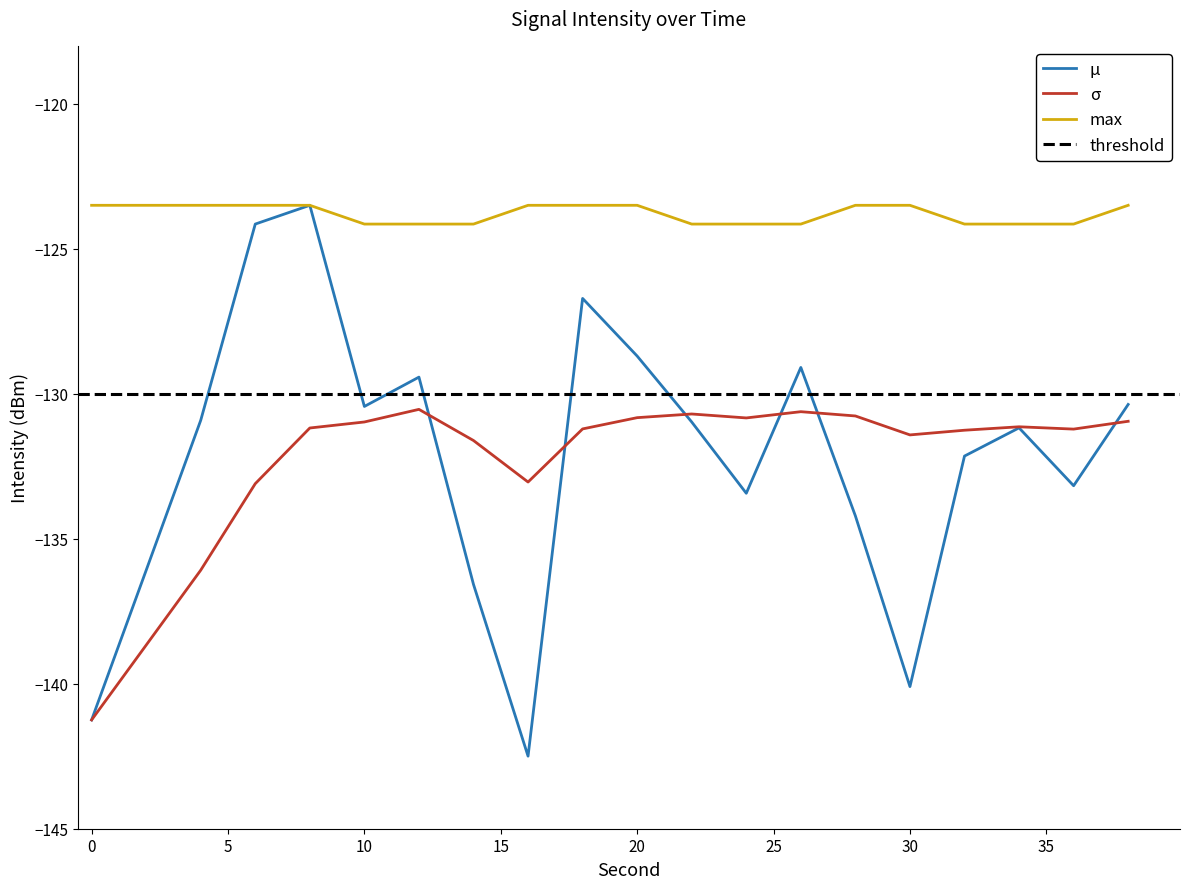

Which has a higher value, 24 or 30?

24